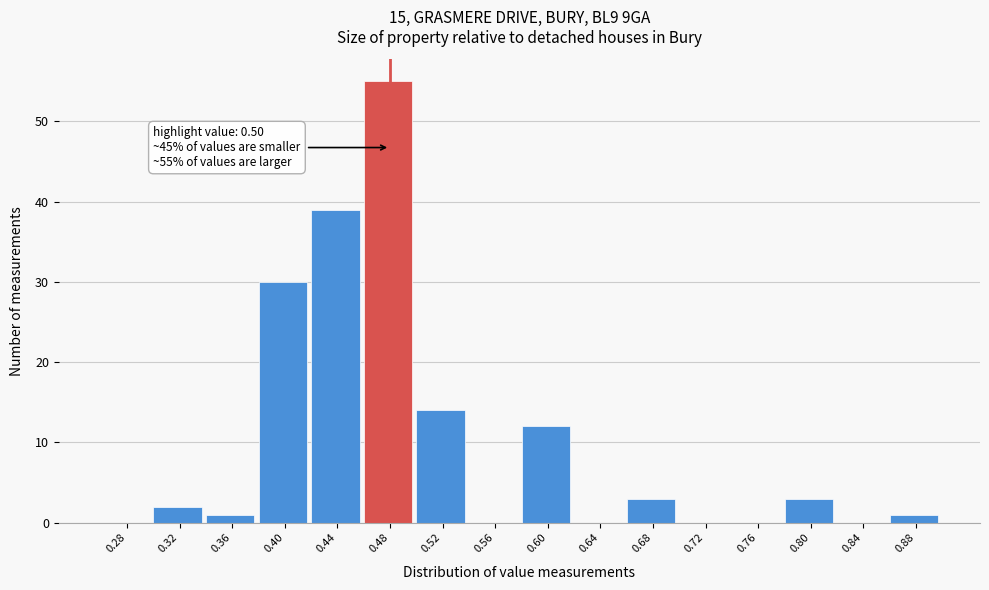

Reading left to right, transcribe all the data shown in this chart.

0.28=0	0.32=2	0.36=1	0.40=30	0.44=39	0.48=55	0.52=14	0.56=0	0.60=12	0.64=0	0.68=3	0.72=0	0.76=0	0.80=3	0.84=0	0.88=1